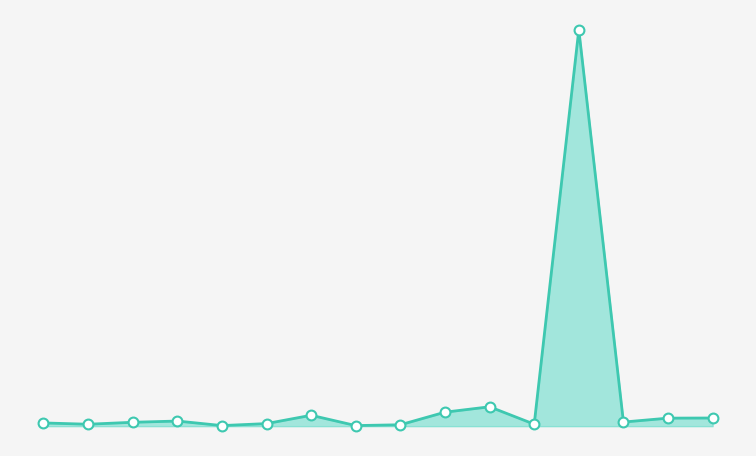

Is this an area chart (filled region under the line)?

Yes